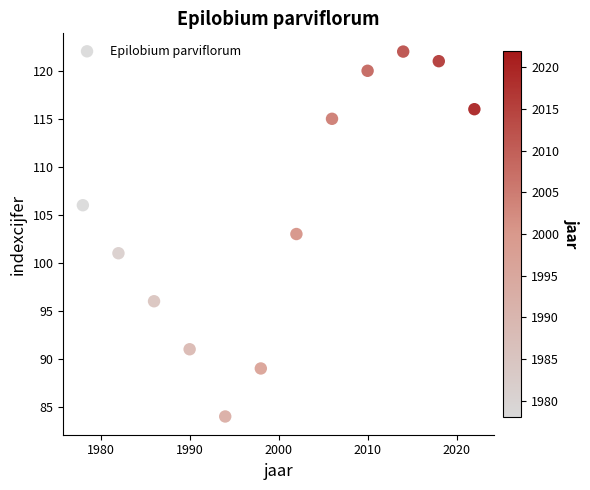

What is the range of X values (max minus min)?

44